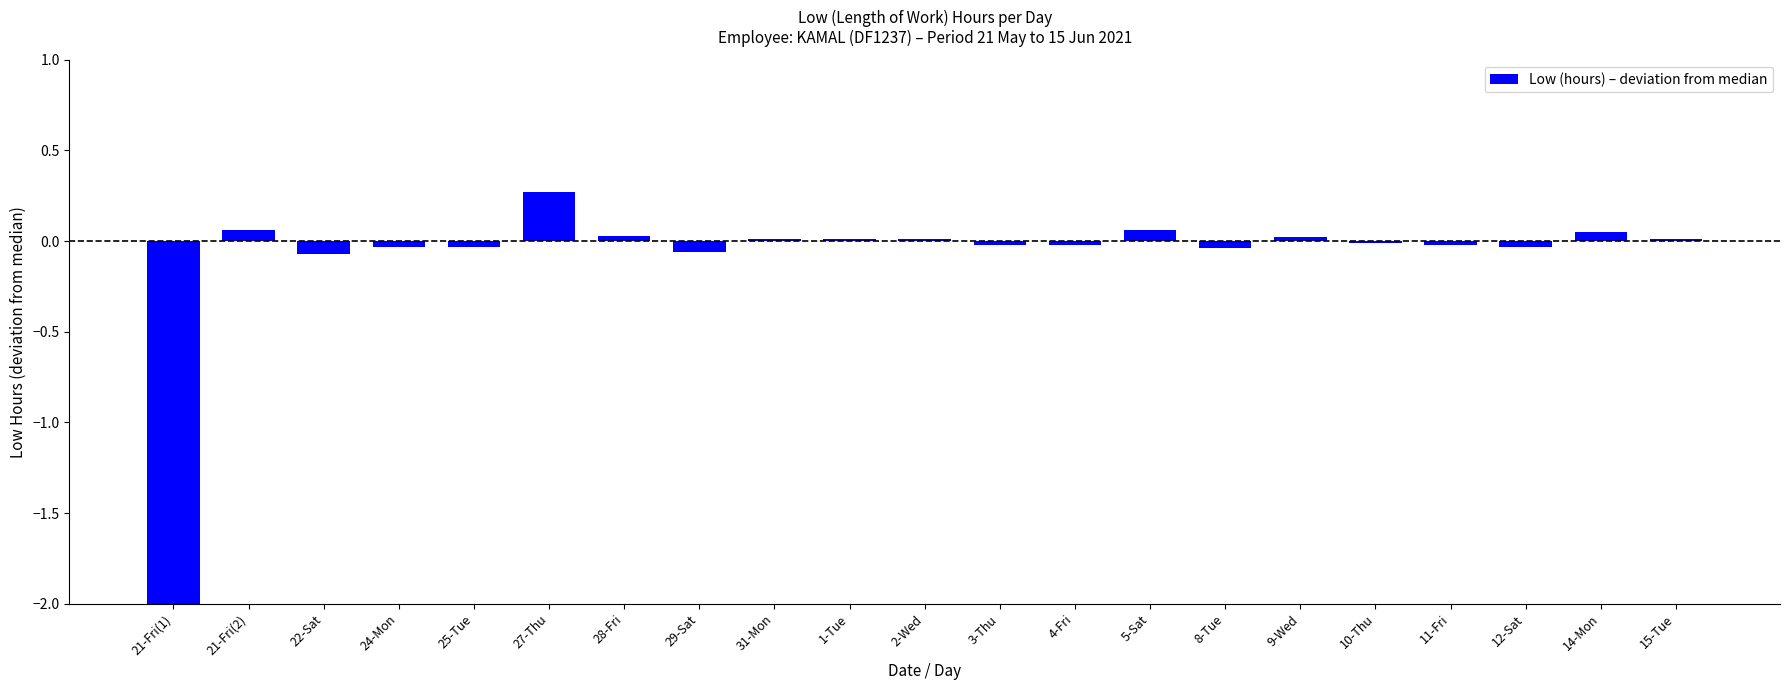

Reading left to right, list all the values displayed in this chart.

21-Fri(1)=-12.3	21-Fri(2)=0.1	22-Sat=-0.1	24-Mon=-0.0	25-Tue=-0.0	27-Thu=0.3	28-Fri=0.0	29-Sat=-0.1	31-Mon=0.0	1-Tue=0.0	2-Wed=0.0	3-Thu=-0.0	4-Fri=-0.0	5-Sat=0.1	8-Tue=-0.0	9-Wed=0.0	10-Thu=-0.0	11-Fri=-0.0	12-Sat=-0.0	14-Mon=0.0	15-Tue=0.0